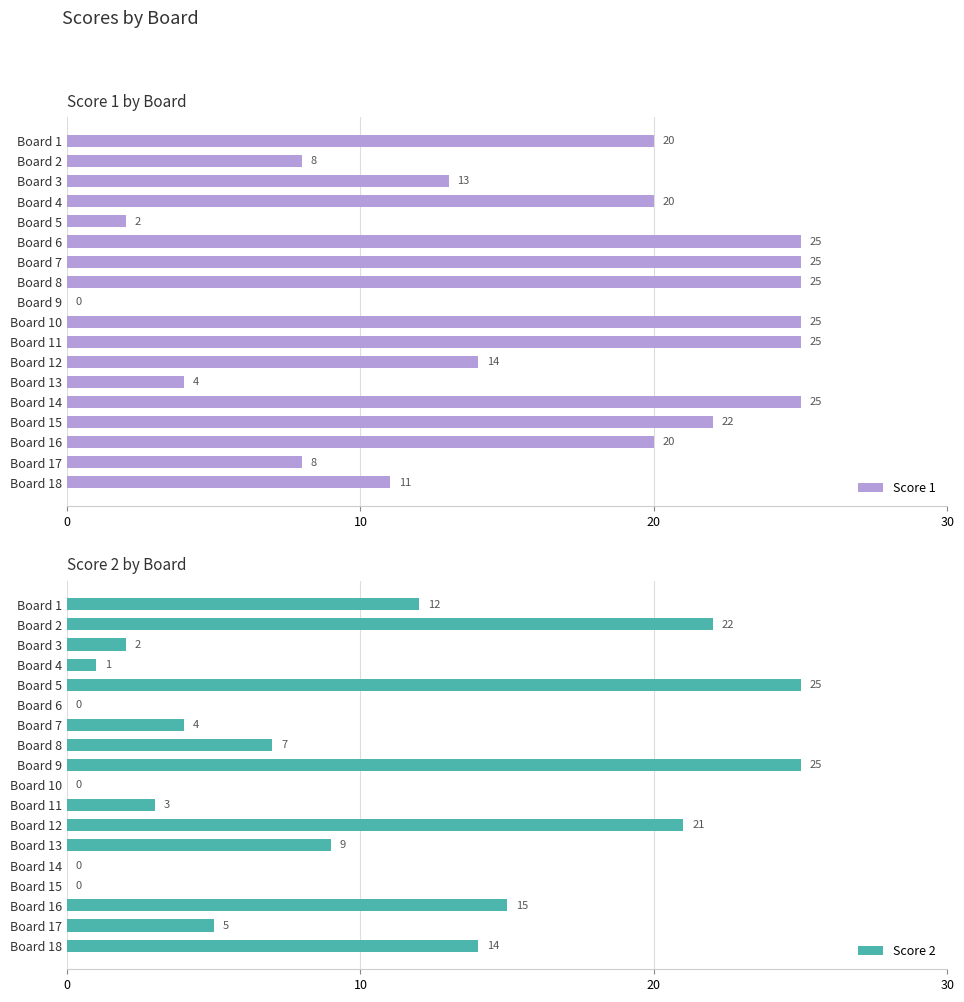

The Score 2 series shows 15 at Board 16. True or false?

True